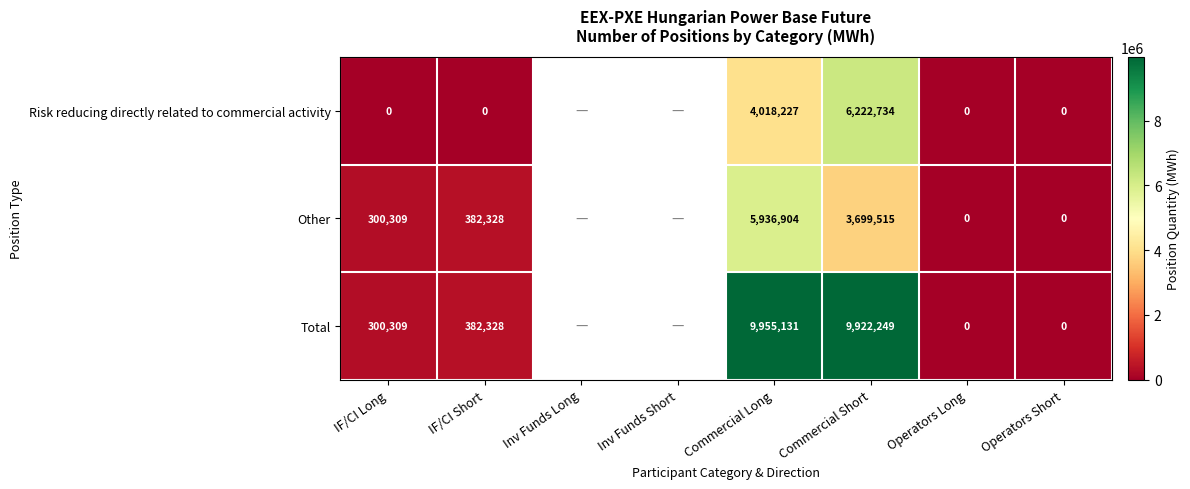

The Total series shows 15841689 at Commercial Short. True or false?

False